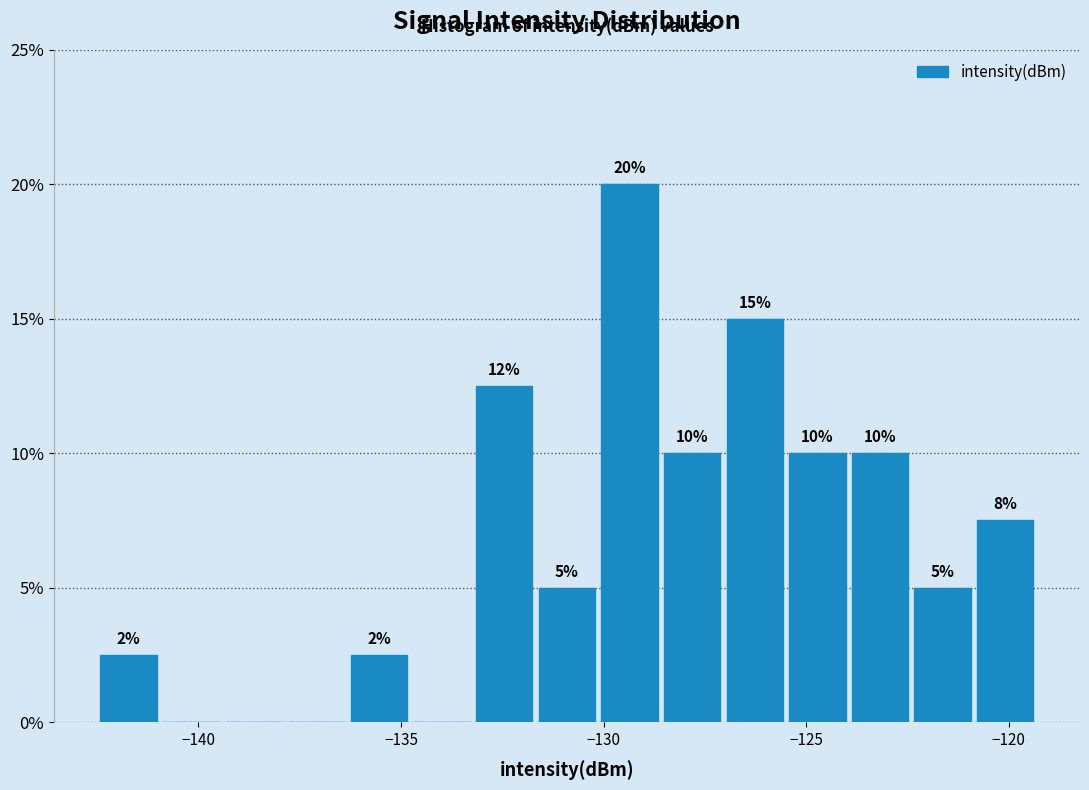

Read against the x-axis, roughly where is the centre of the tallest bar?

-129.5